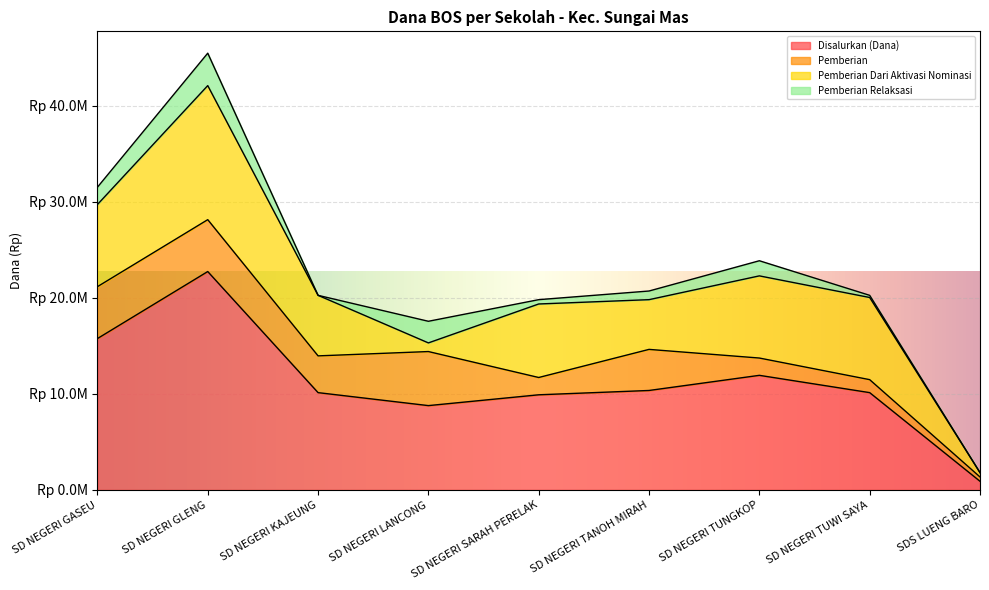

The value of Pemberian at SD NEGERI TANOH MIRAH is 4275000. True or false?

True